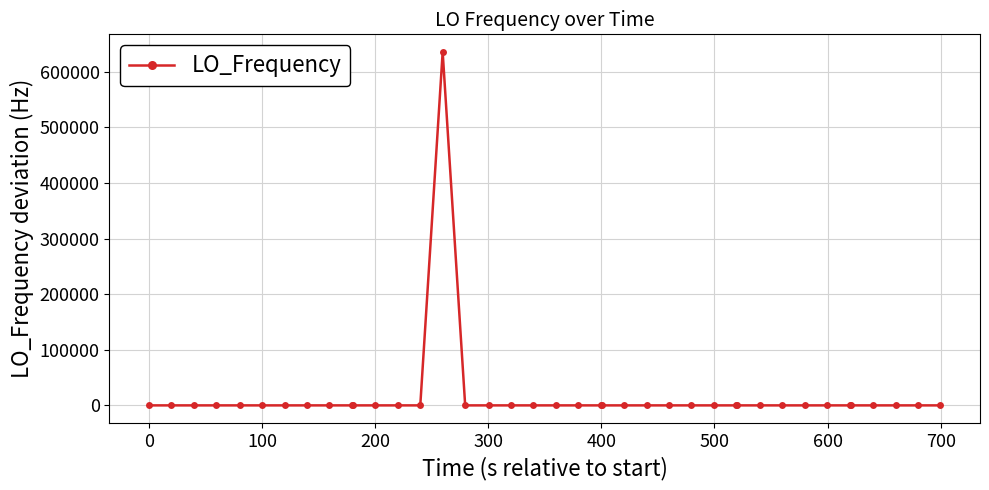

What is the maximum value shown in the chart?

635705.7